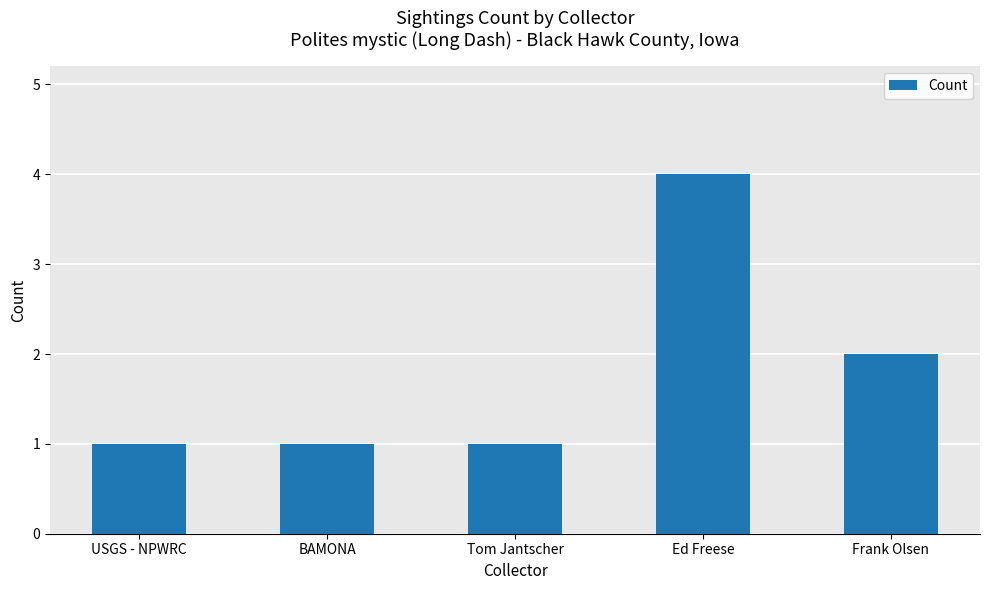

What is the difference between the values at Ed Freese and USGS - NPWRC?

3